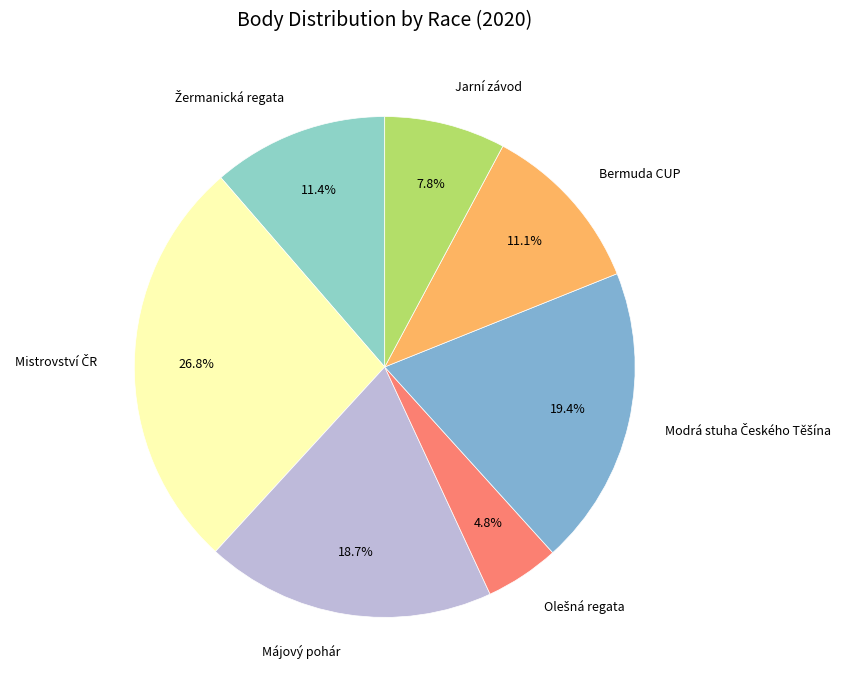

To the nearest percent, what is the average slice percentage?

14%